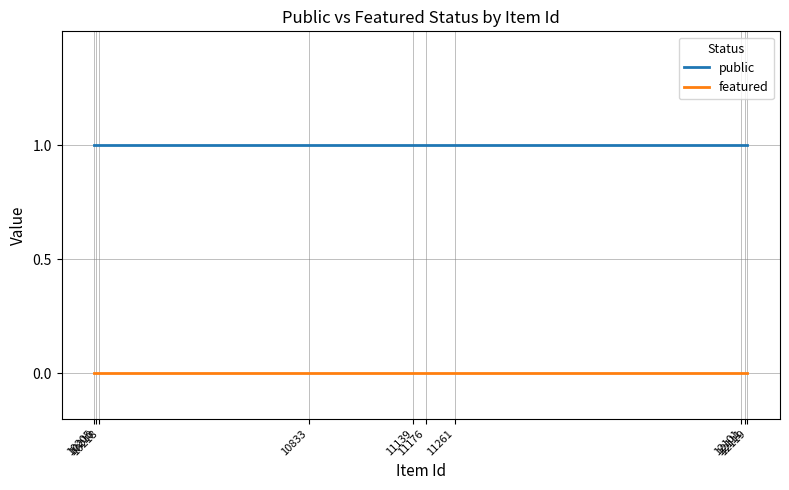

True or false: featured and public cross at least once.

False